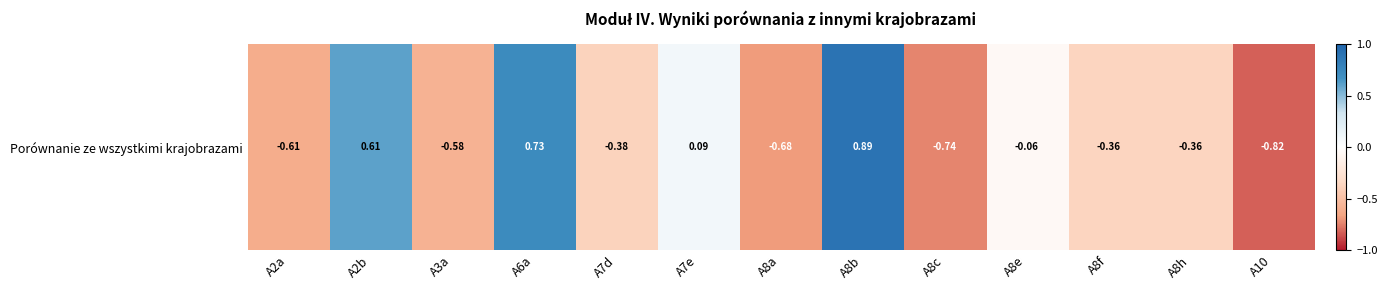

How many values are below zero?

9